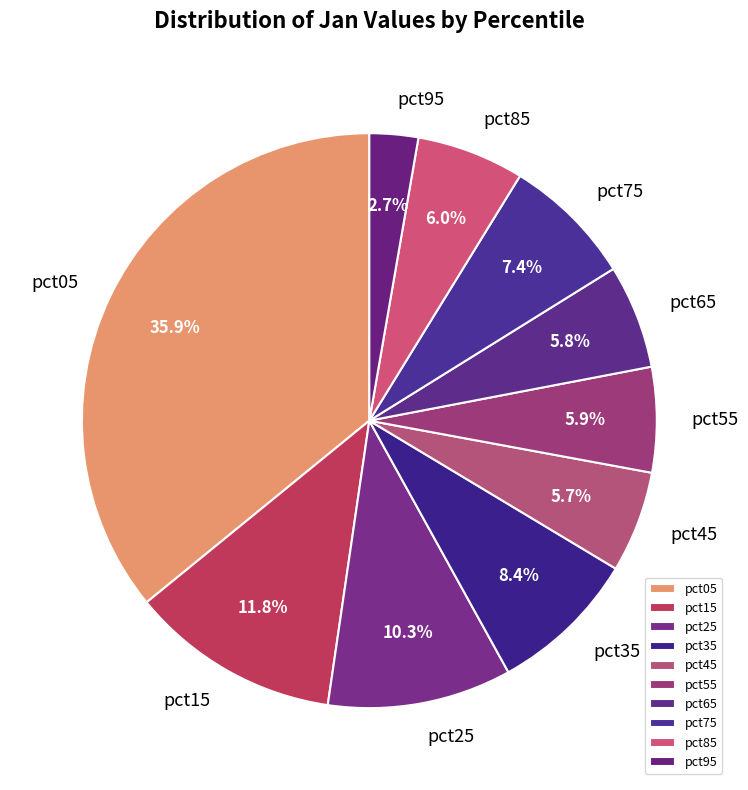

Combined, do pct85 and pct45 account for over 50%?

No